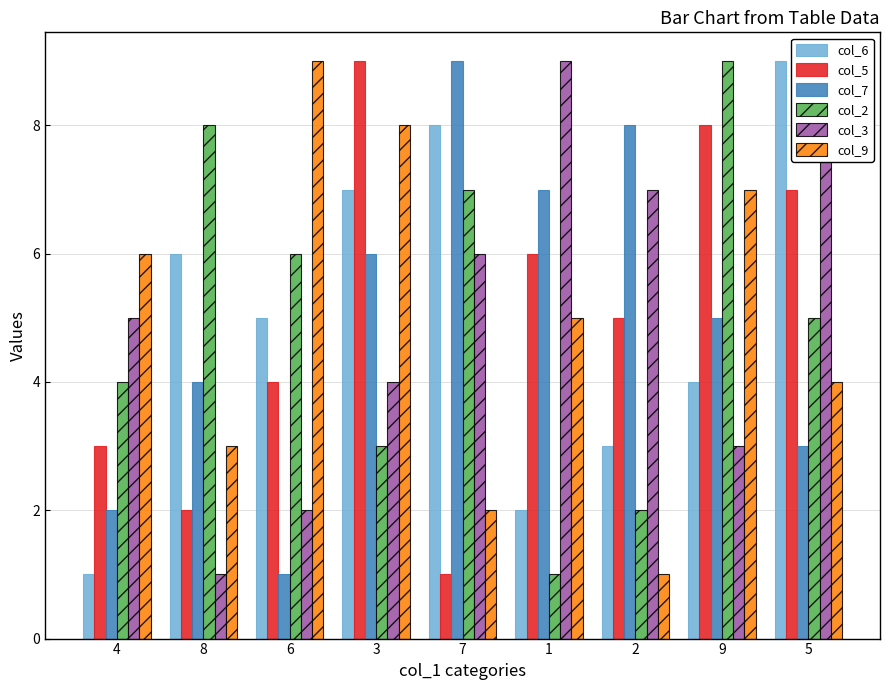

How many groups of bars are there?

9